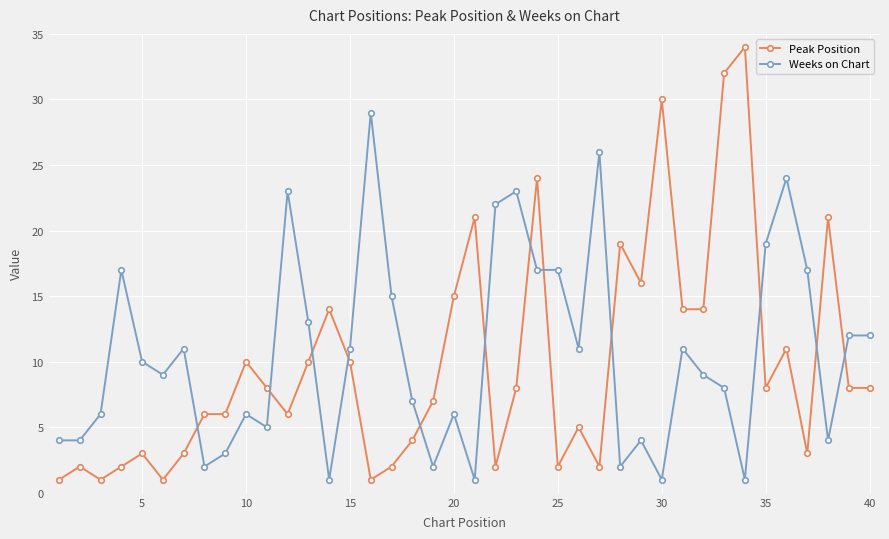

Rank the series by their average value, from lowest to highest.

Peak Position, Weeks on Chart